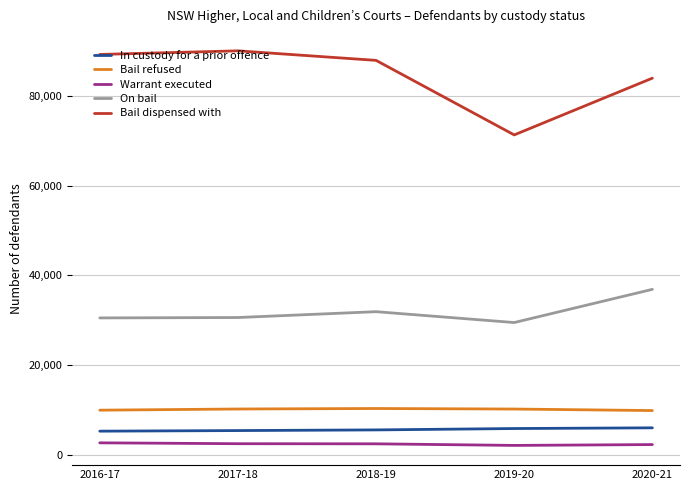

Is this an area chart (filled region under the line)?

No